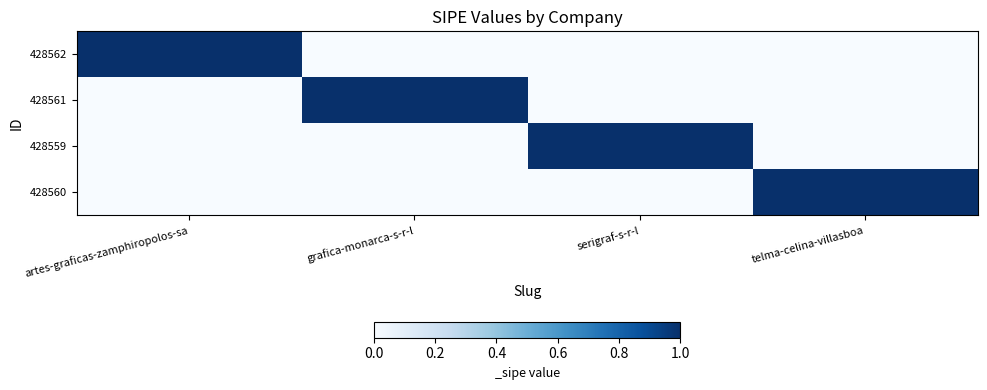

Which label corresponds to the largest value in the chart?

artes-graficas-zamphiropolos-sa